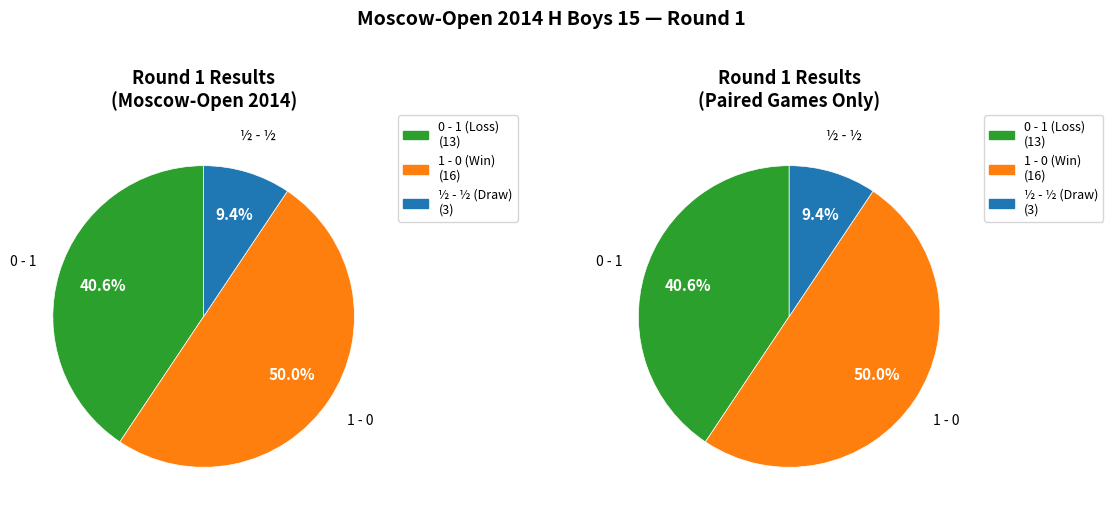

What is the ratio of the value at 1 - 0 to the value at 0 - 1?

1.2